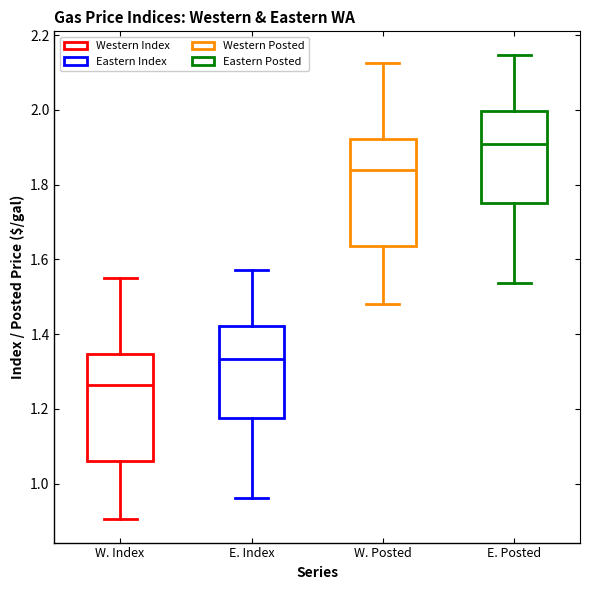

Which box's median line is the lowest?

W. Index